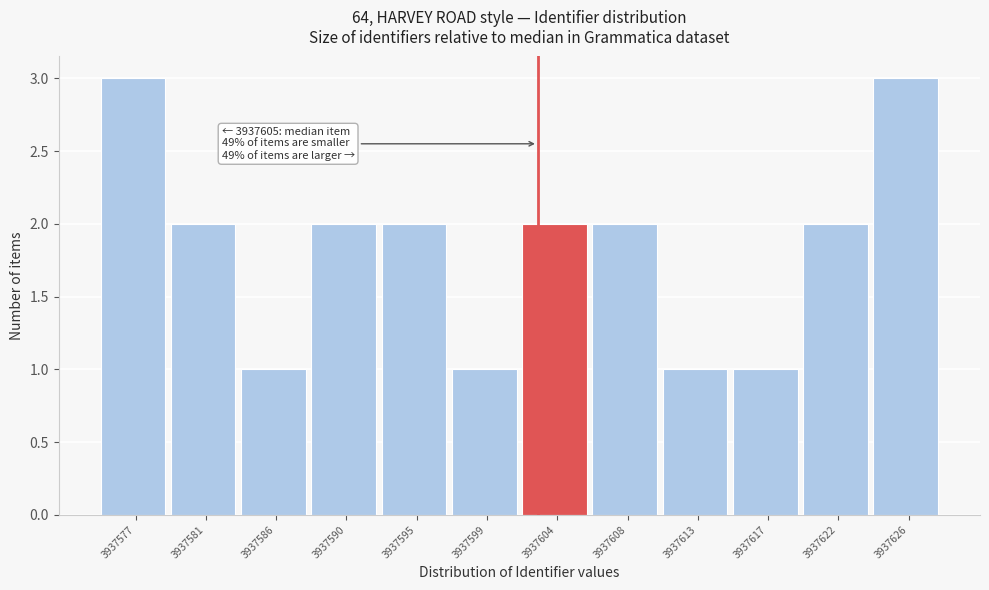

Reading left to right, list all the values displayed in this chart.

3937577=3	3937581=2	3937586=1	3937590=2	3937595=2	3937599=1	3937604=2	3937608=2	3937613=1	3937617=1	3937622=2	3937626=3